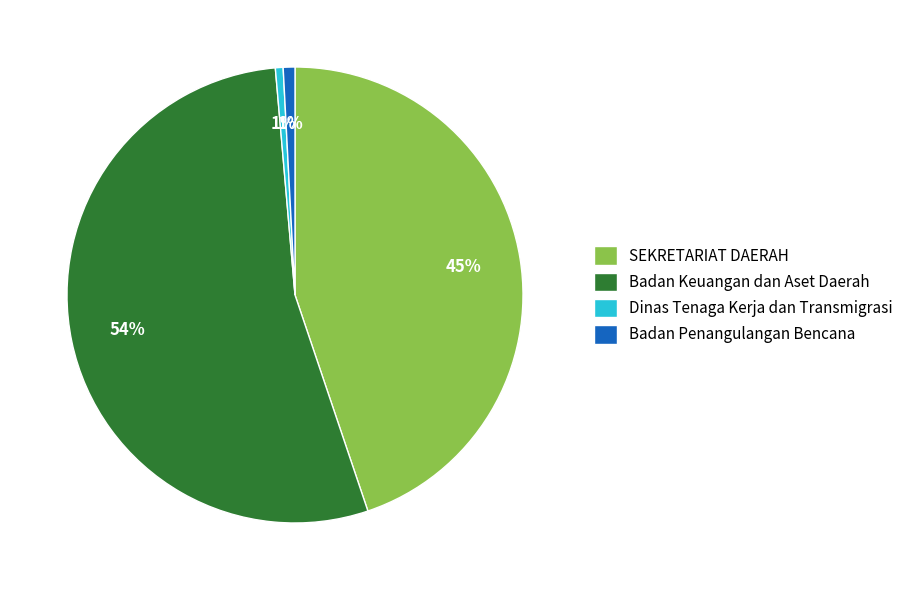

How many segments does this pie chart have?

4